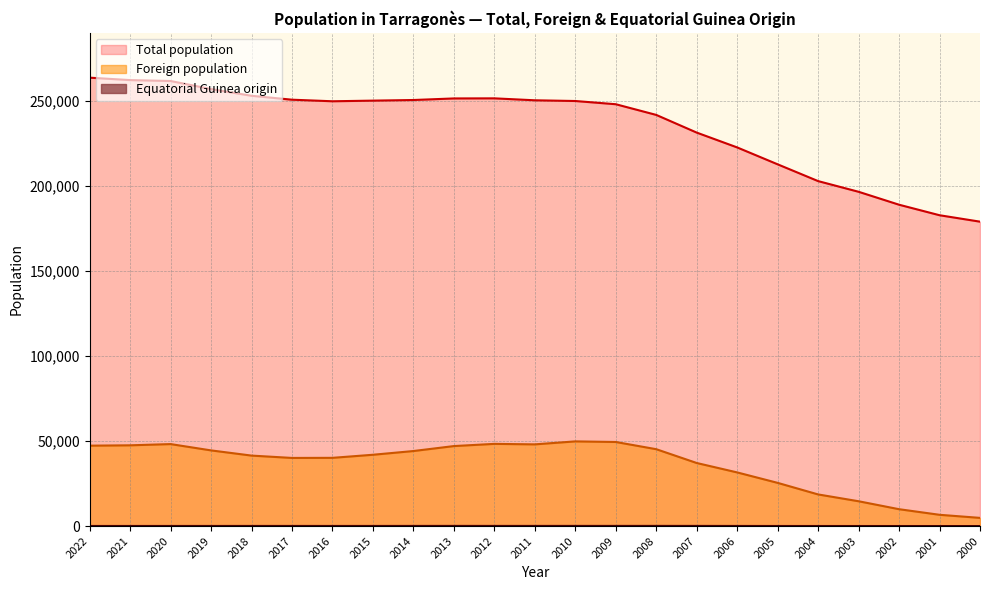

What is the value of the Foreign population point at the 8th from the left?

41891